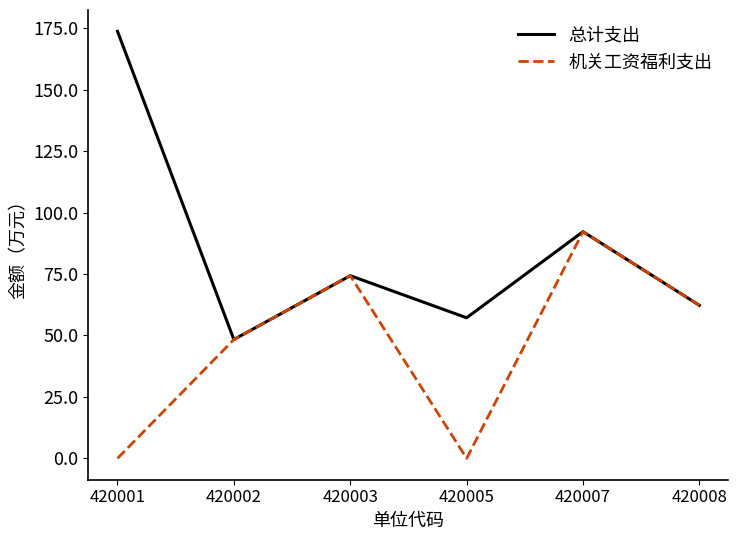

Is it true that 机关工资福利支出 equals 90.3 at 420008?

False